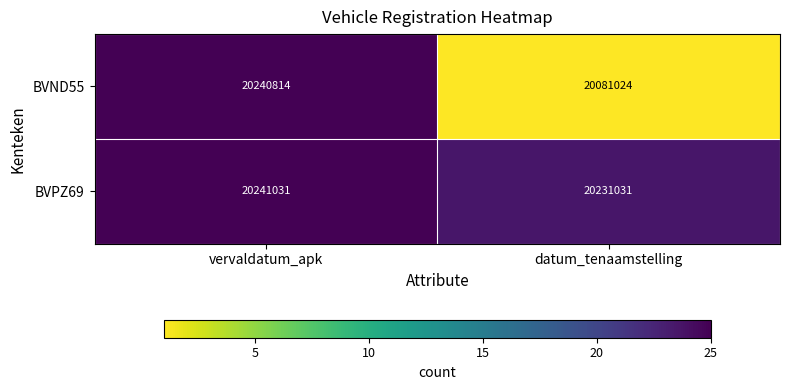

List the series in order of their overall mean, highest first.

BVPZ69, BVND55